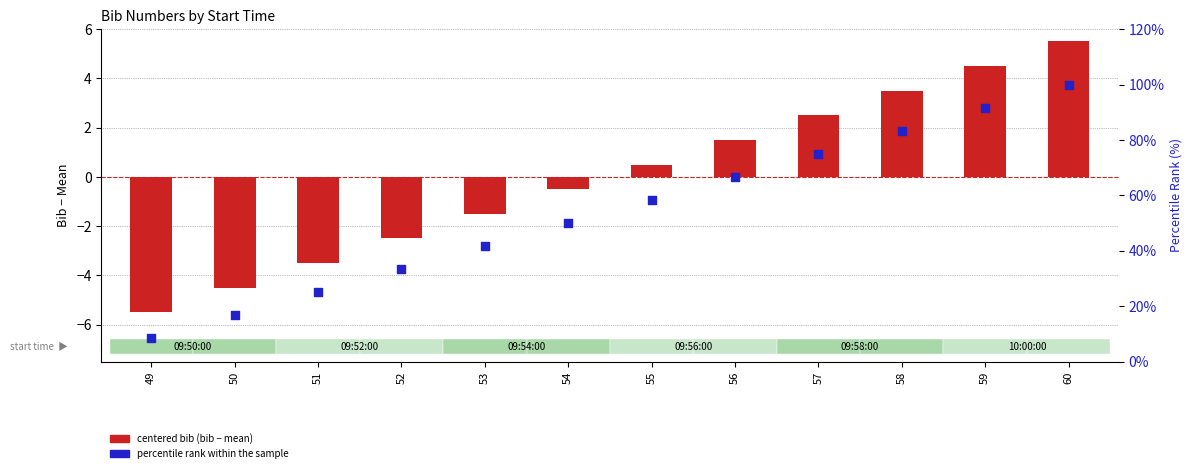

What are all the series names shown in the legend?

centered bib (bib − mean), percentile rank within the sample